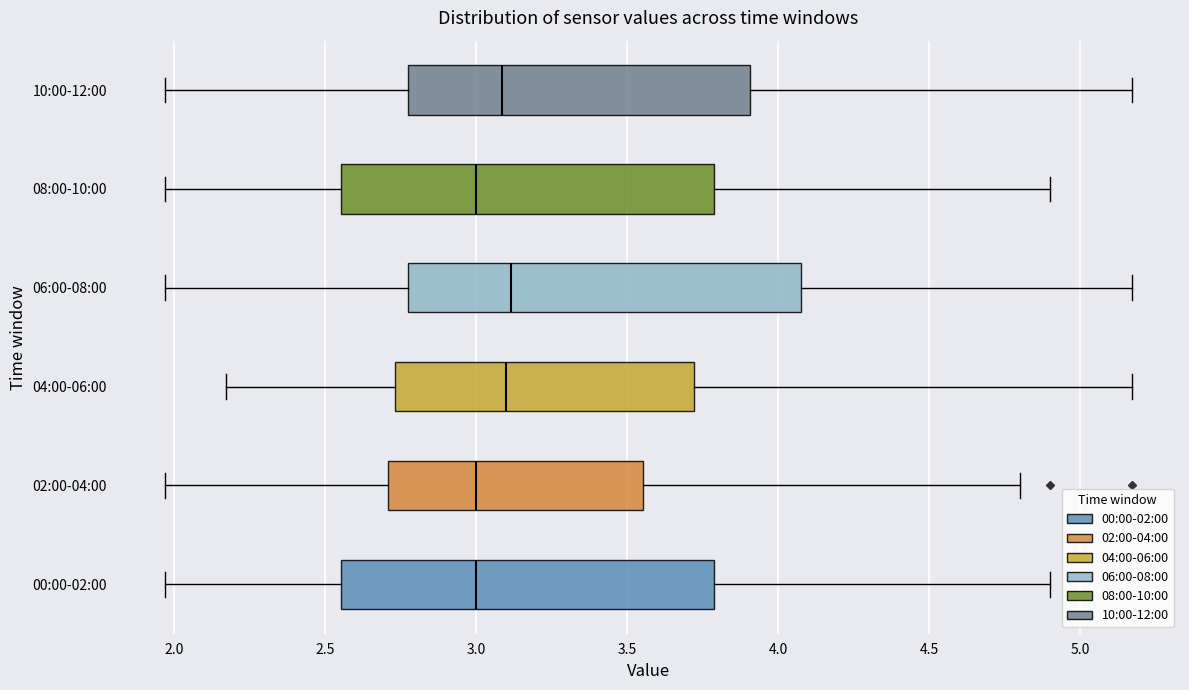

Where does the left whisker of the box for 08:00-10:00 end on the x-axis? The values are not printed on the chart, so give them approximately, as read against the axis.

1.95